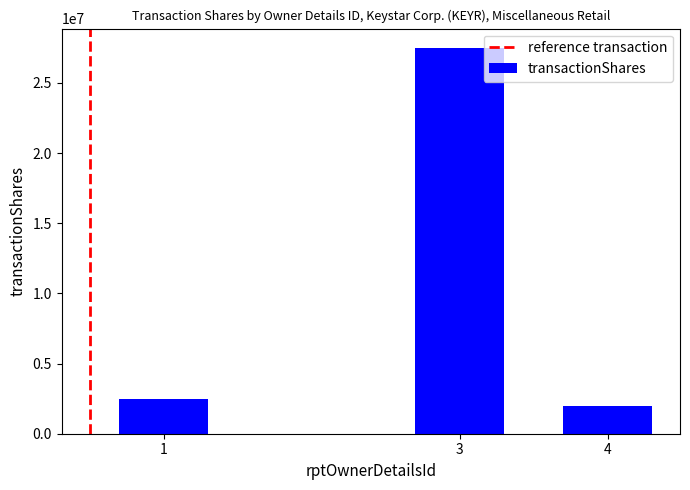

The value at 3 is 27500000. True or false?

True